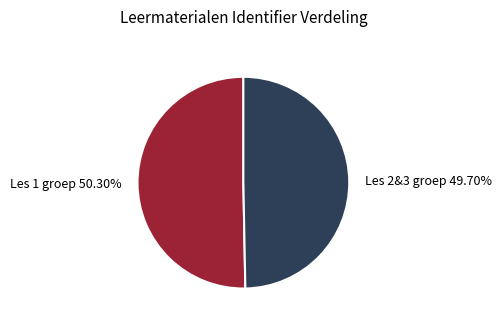

Is Les 1 groep 50.30% the majority of the pie?

Yes